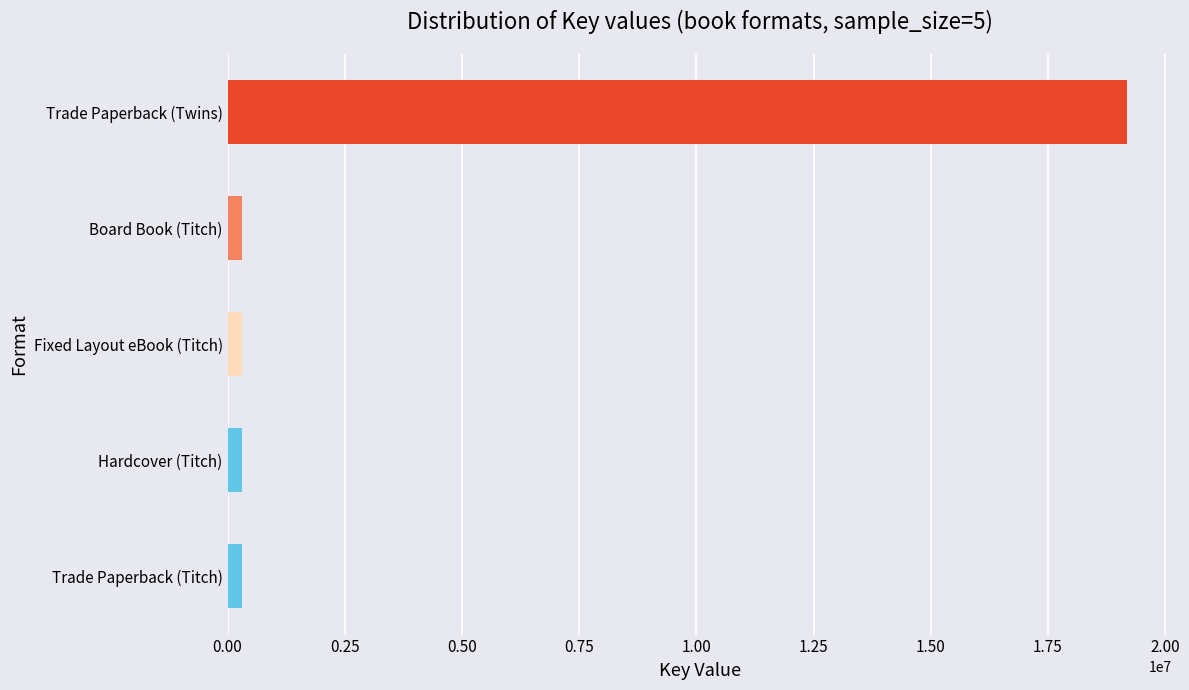

What is the difference between the maximum and second lowest values?

18872751